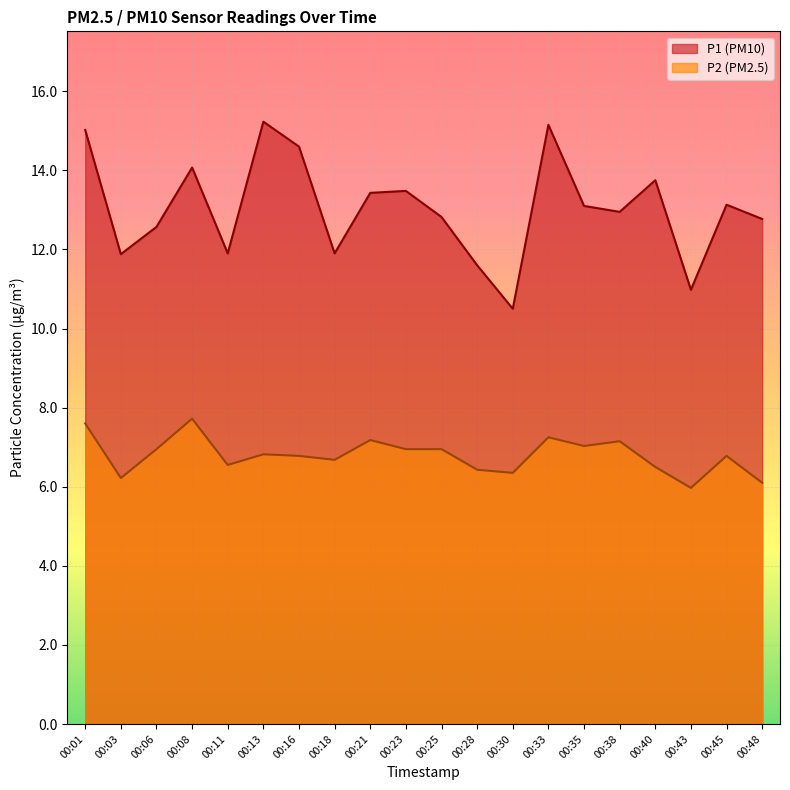

Reading right to left, what are all the values shown in this chart?

P1: 12.8	13.1	11.0	13.8	12.9	13.1	15.2	10.5	11.6	12.8	13.5	13.4	11.9	14.6	15.2	11.9	14.1	12.6	11.9	15.0
P2: 6.1	6.8	6.0	6.5	7.2	7.0	7.2	6.3	6.4	7.0	7.0	7.2	6.7	6.8	6.8	6.5	7.7	7.0	6.2	7.6